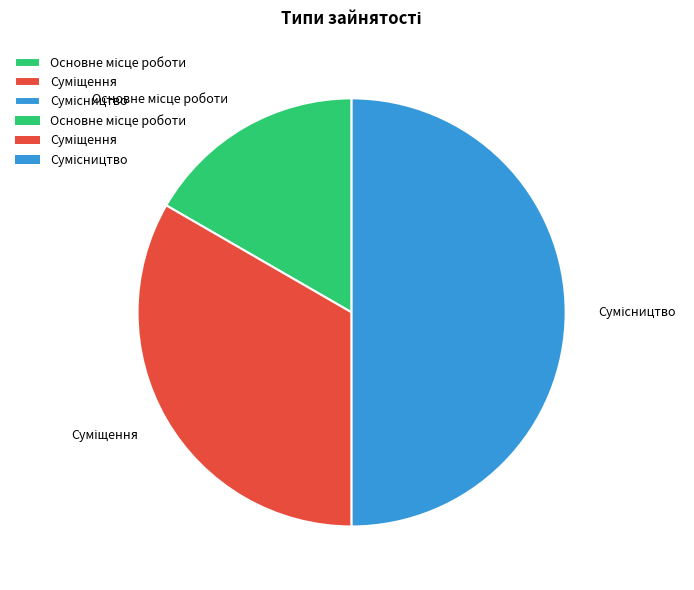

Rank the categories by value from highest to lowest.

Сумісництво, Суміщення, Основне місце роботи